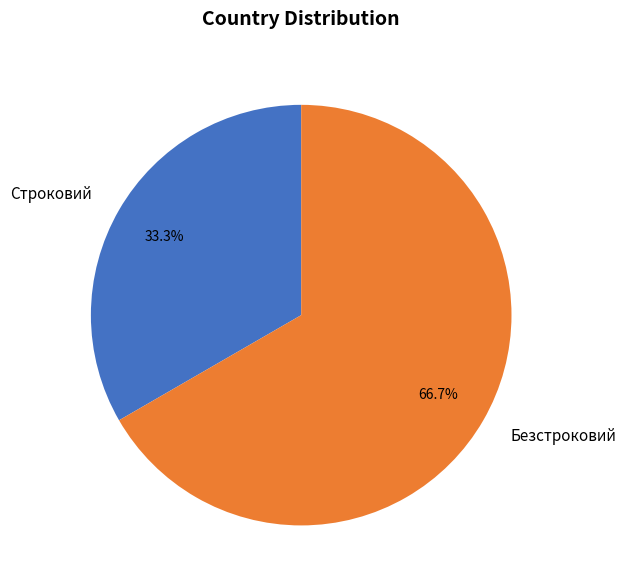

Is the sum of Безстроковий and Строковий greater than half?

Yes